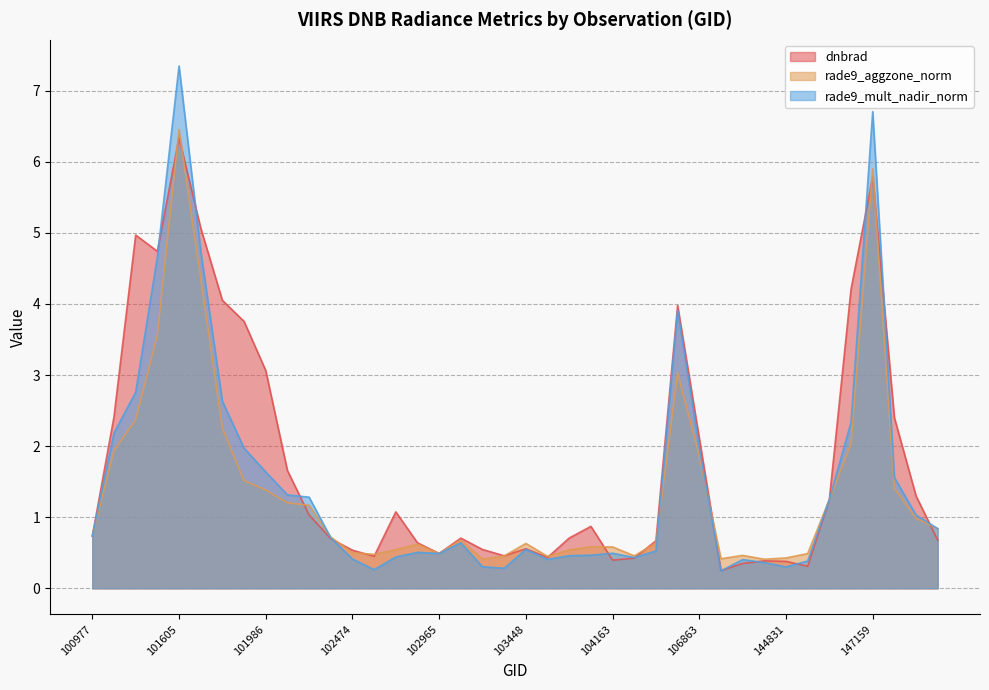

How many interior local peaks does the rade9_mult_nadir_norm series have?

8